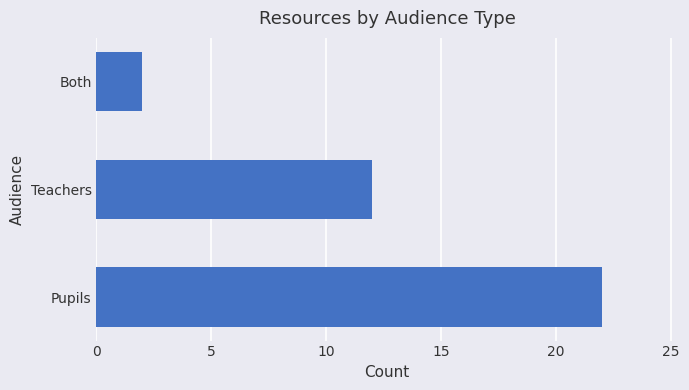

What is the average value?

12